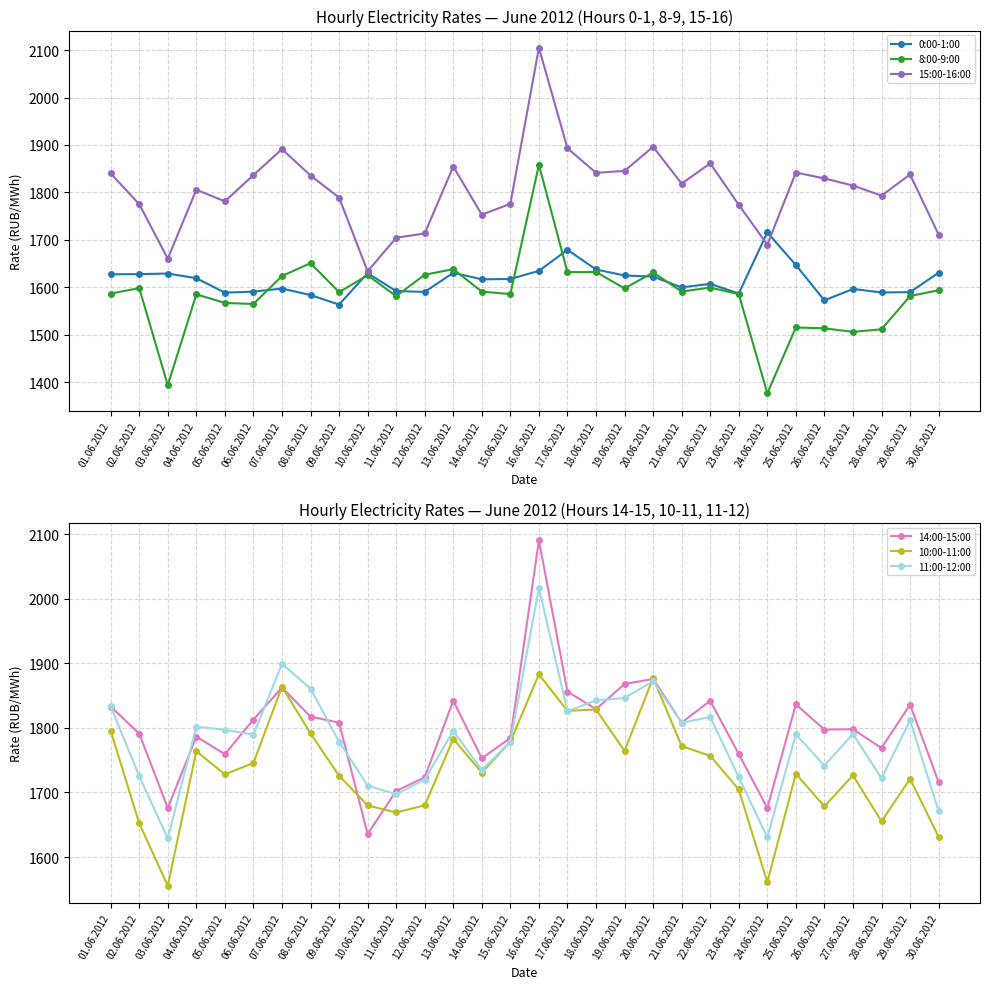

At which label does 10:00-11:00 reach its peak?

16.06.2012